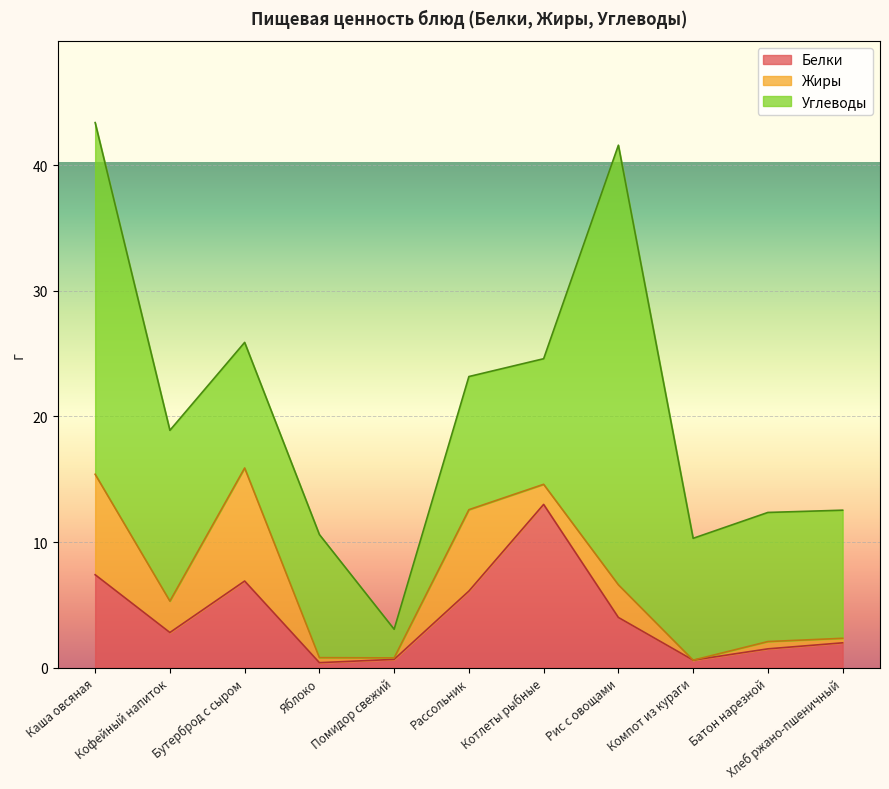

What is the value of the Углеводы point at the 8th from the left?

35.0